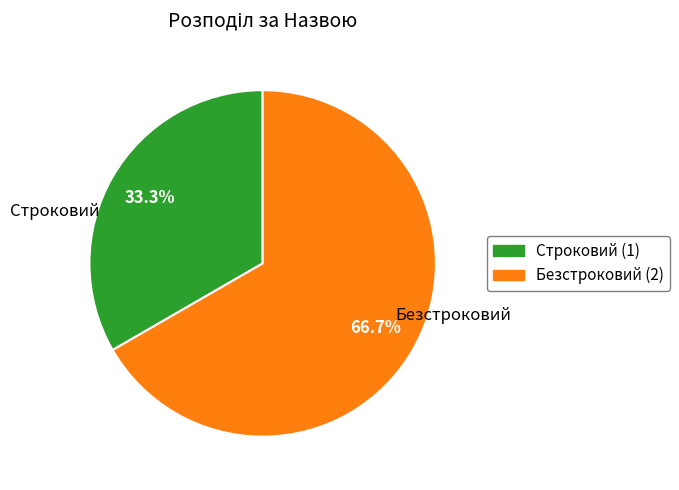

To the nearest percent, what is the difference between the largest and smallest slice percentages?

33%